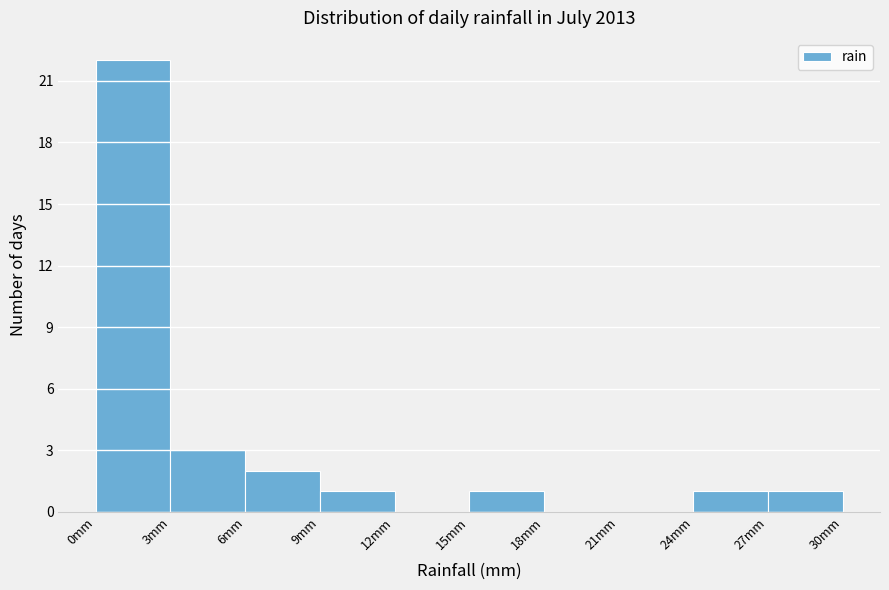

Reading left to right, transcribe this chart: for each bar, give the range it covers on the x-axis and its height. The values are not printed on the chart, so give them approximately, as read against the axis.

0 to 3: 22
3 to 6: 3
6 to 9: 2
9 to 12: 1
12 to 15: 0
15 to 18: 1
18 to 21: 0
21 to 24: 0
24 to 27: 1
27 to 30: 1